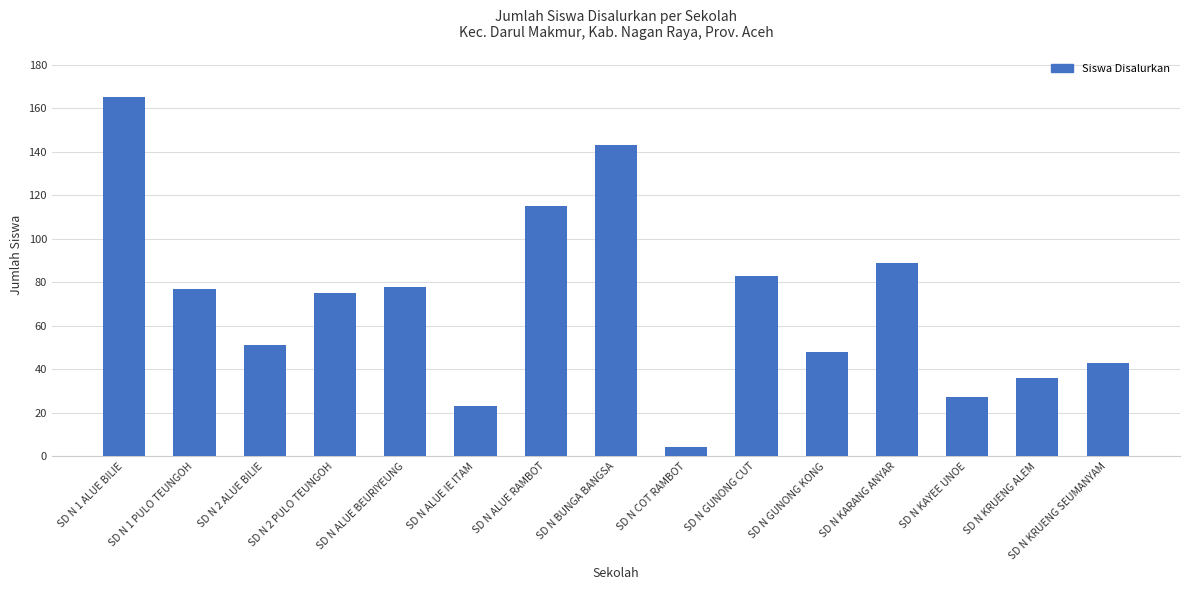

Where does the data first go above 75?

SD N 1 ALUE BILIE